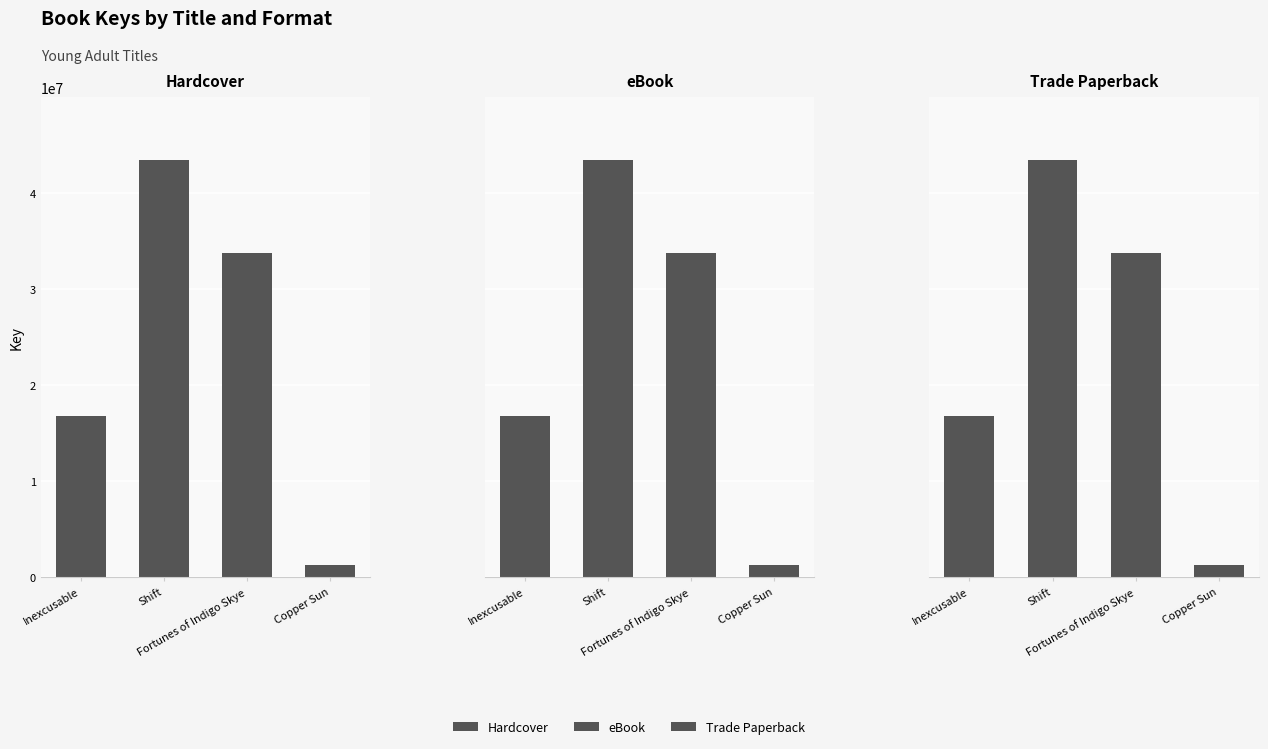

Is it true that eBook equals 1248441 at Copper Sun?

True